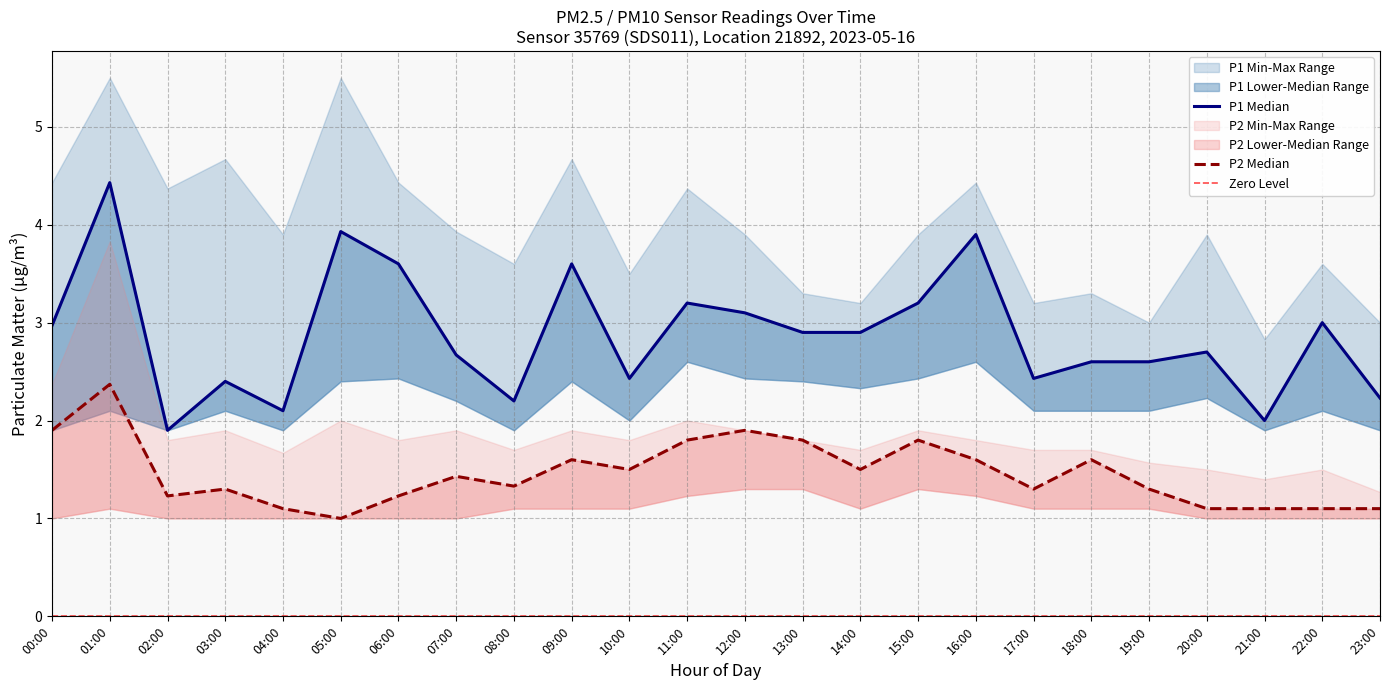

The value of P1_upper at 11:00 is 4.4. True or false?

True